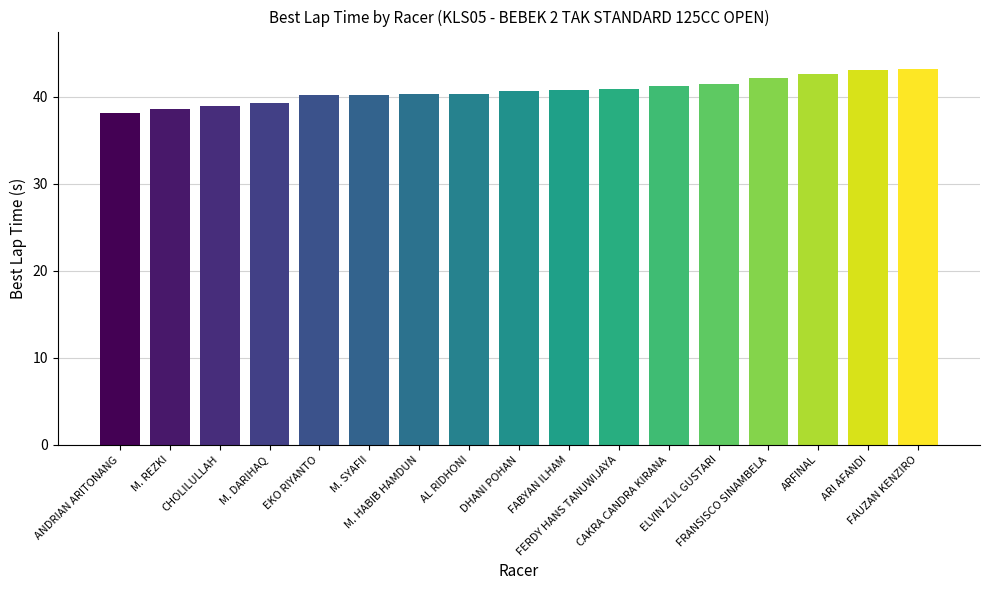

What is the greatest value displayed?

43.1